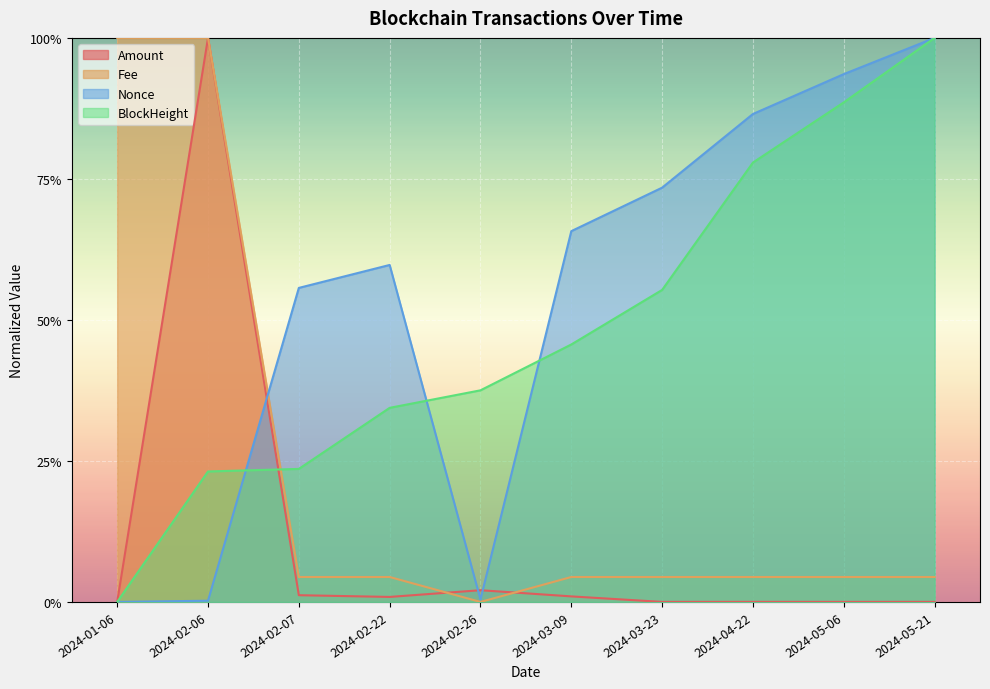

At which category is the sum across all series the highest?

2024-02-06